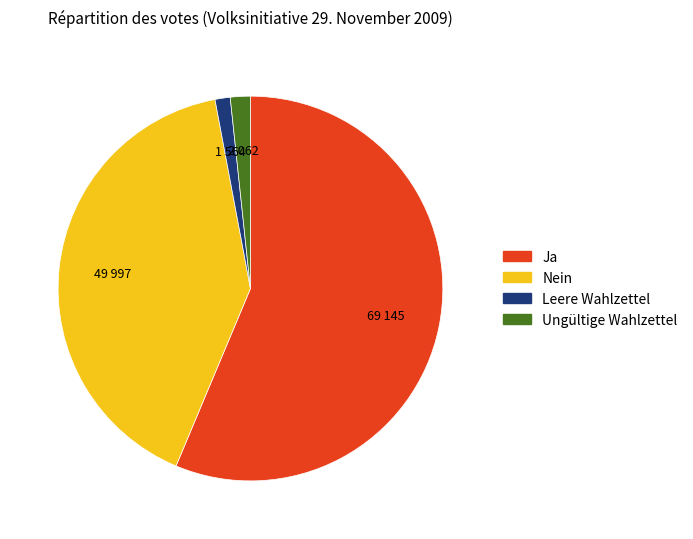

What is the largest slice in the pie chart?

Ja